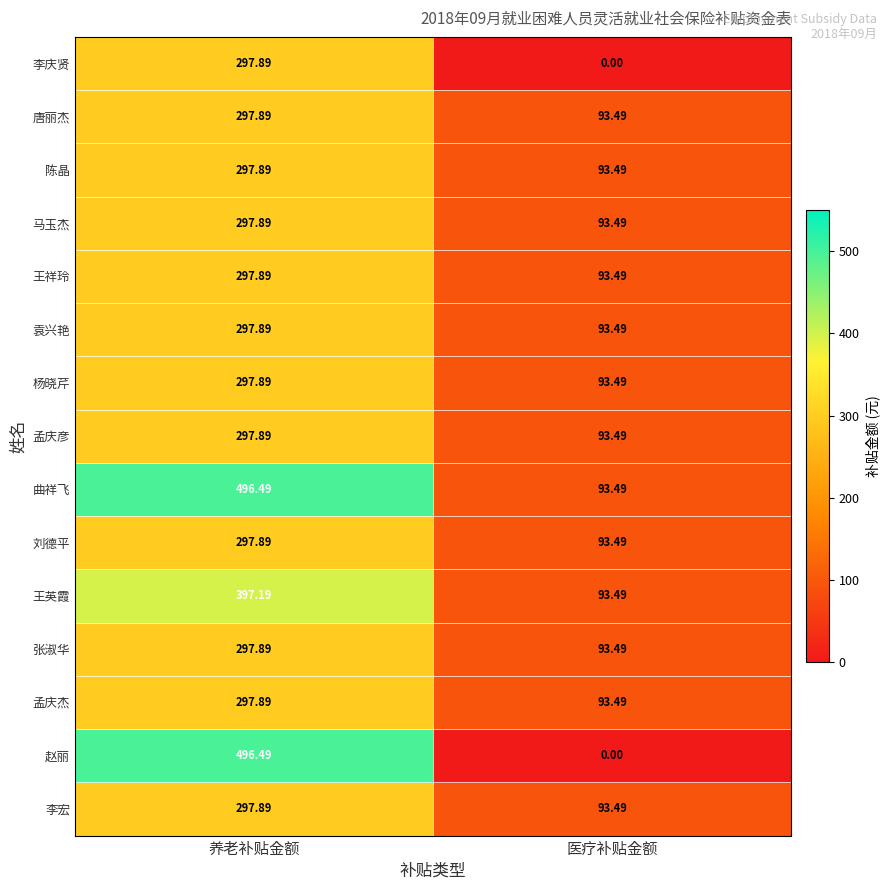

At which label is 孟庆杰 closest to 195?

医疗补贴金额